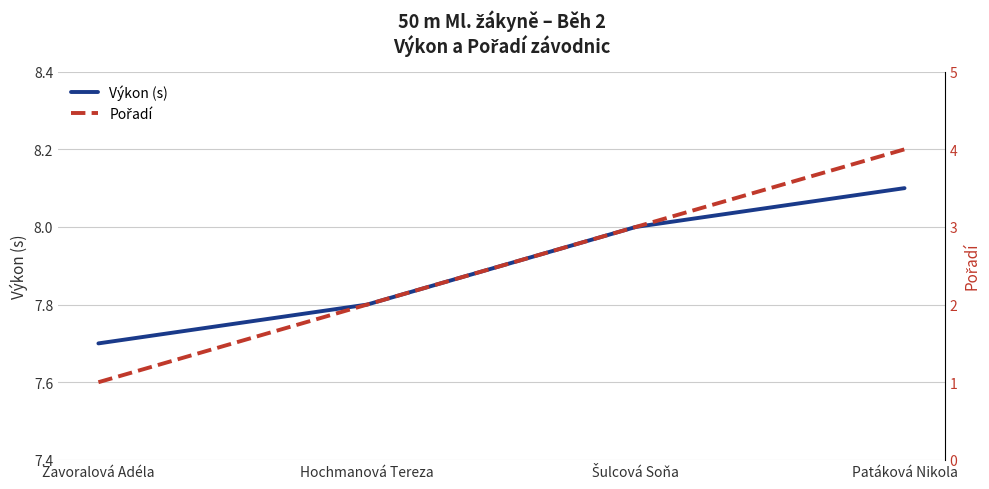

Rank the series by their average value, from lowest to highest.

Pořadí, Výkon (s)